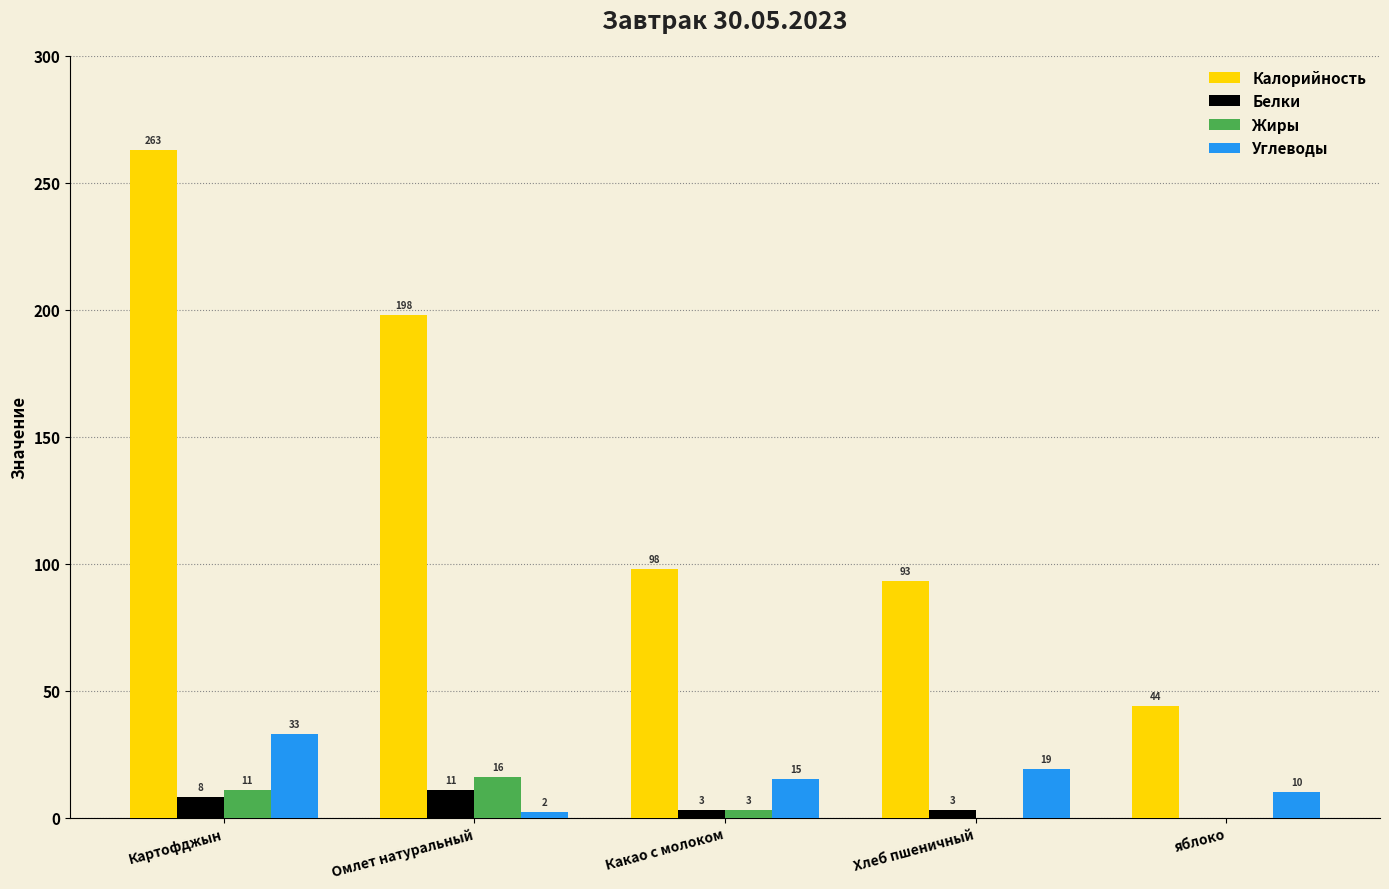

How many positive values does the Белки series have?

4